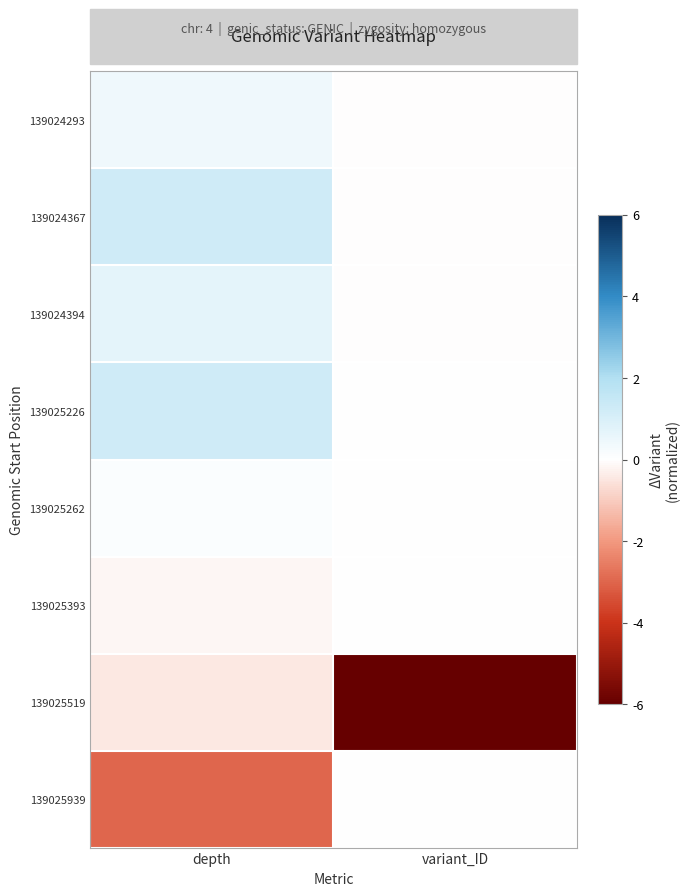

What is the spread (max minus min) of values at variant_ID?

6.0